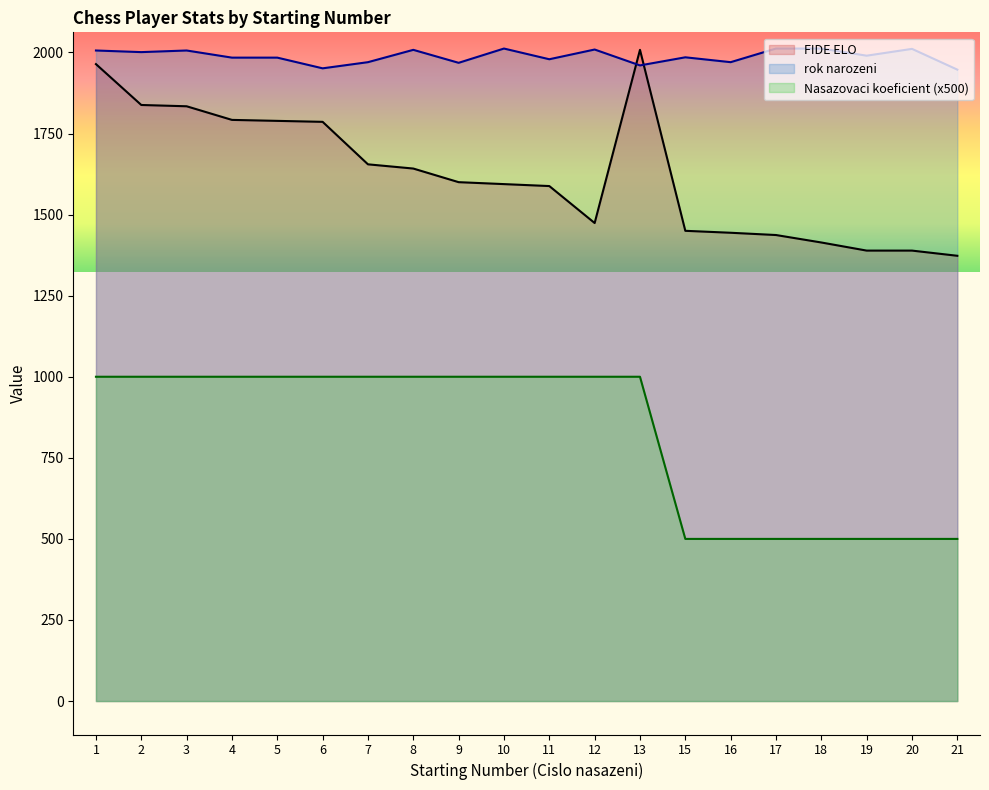

How many values in the FIDE ELO series exceed 1600?

9